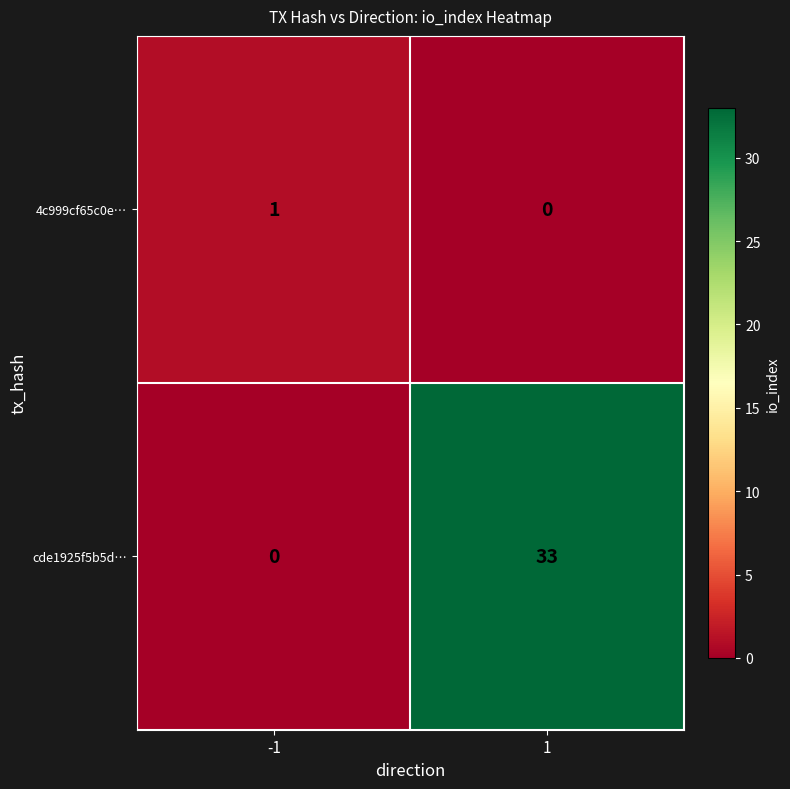

What is the difference between the maximum and minimum values in the cde1925f5b5d… series?

33